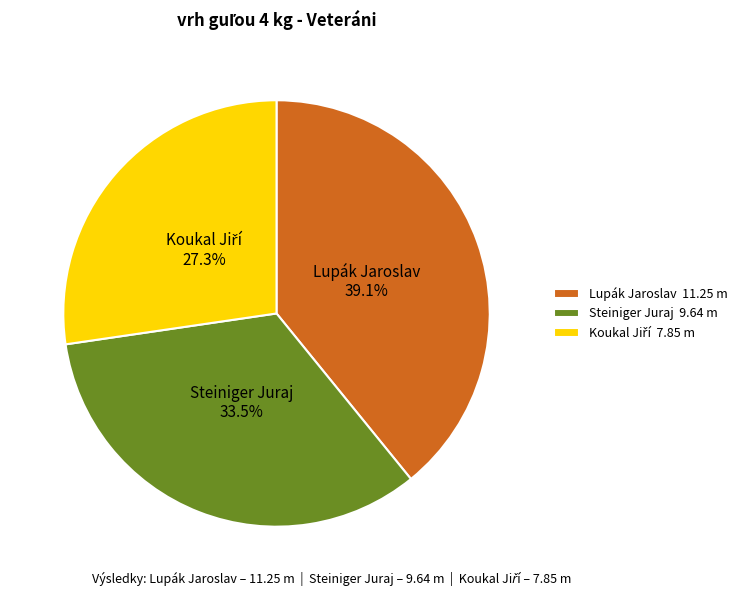

True or false: Lupák Jaroslav accounts for 39% of the total.

True